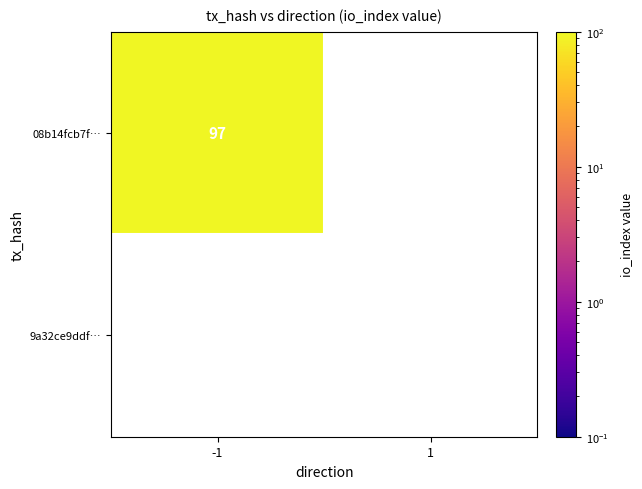

Which series has the largest total across all categories?

08b14fcb7f5798bf93e2e2efaa4f15131e899c9